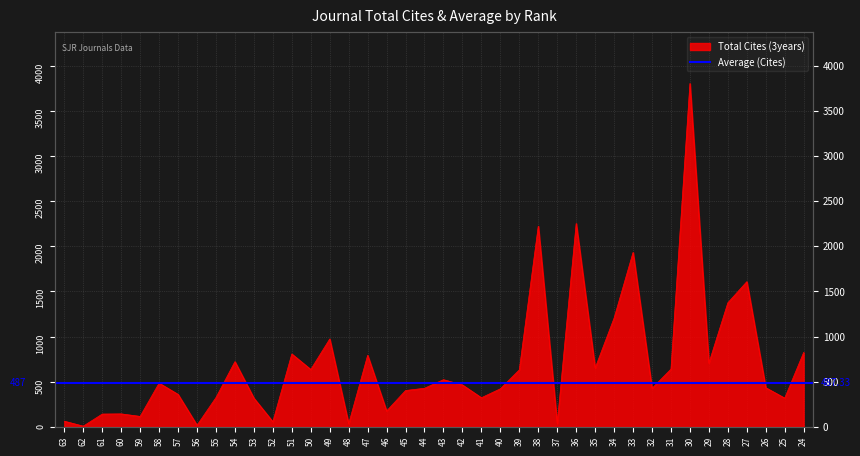

How many data points are less than 464?

20